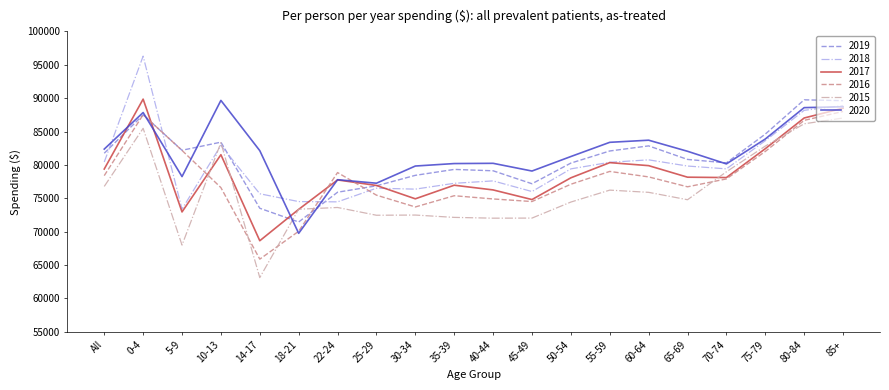

Is it true that 2016 equals 70057 at 18-21?

True